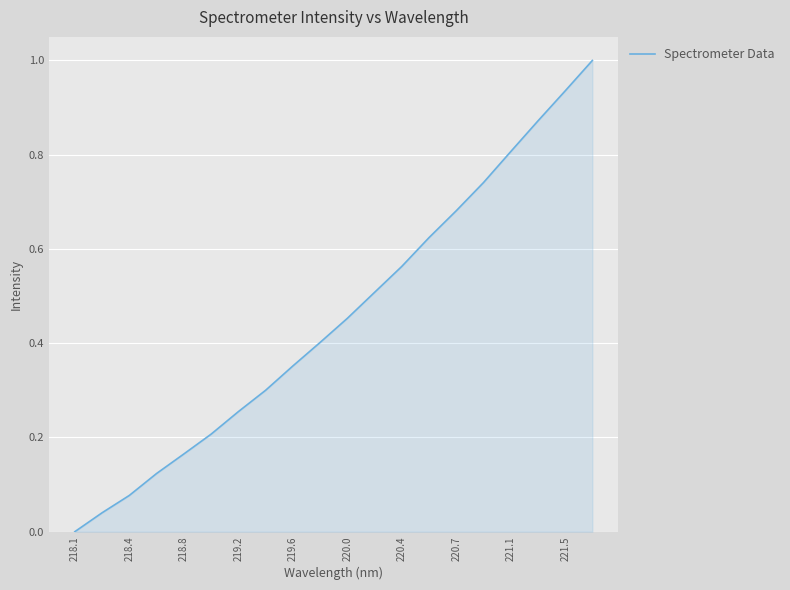

What is the maximum value shown in the chart?

1.0